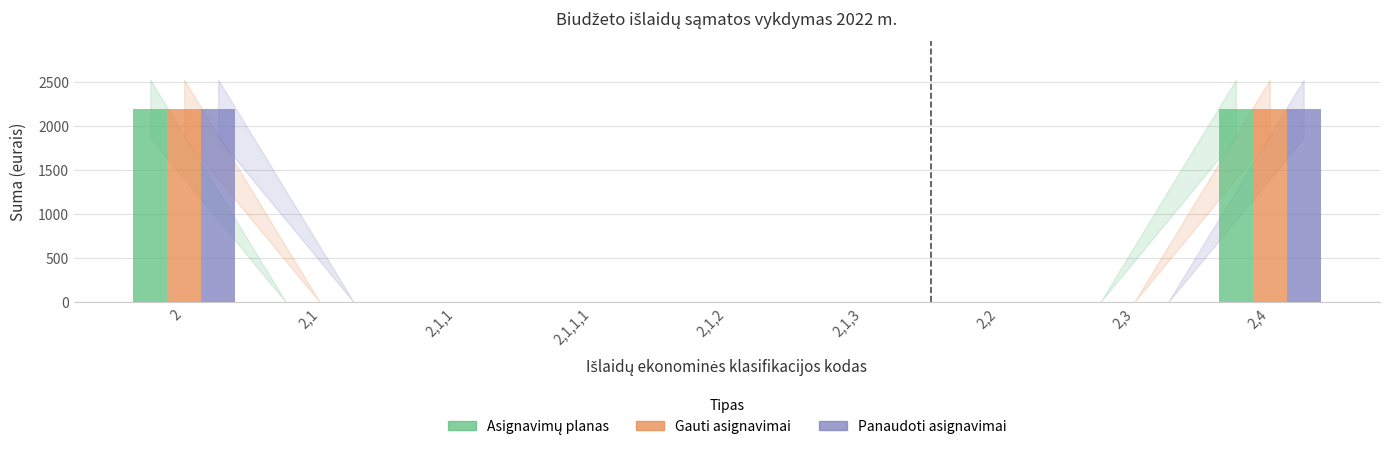

The value of Gauti asignavimai at 2,2 is 0. True or false?

True